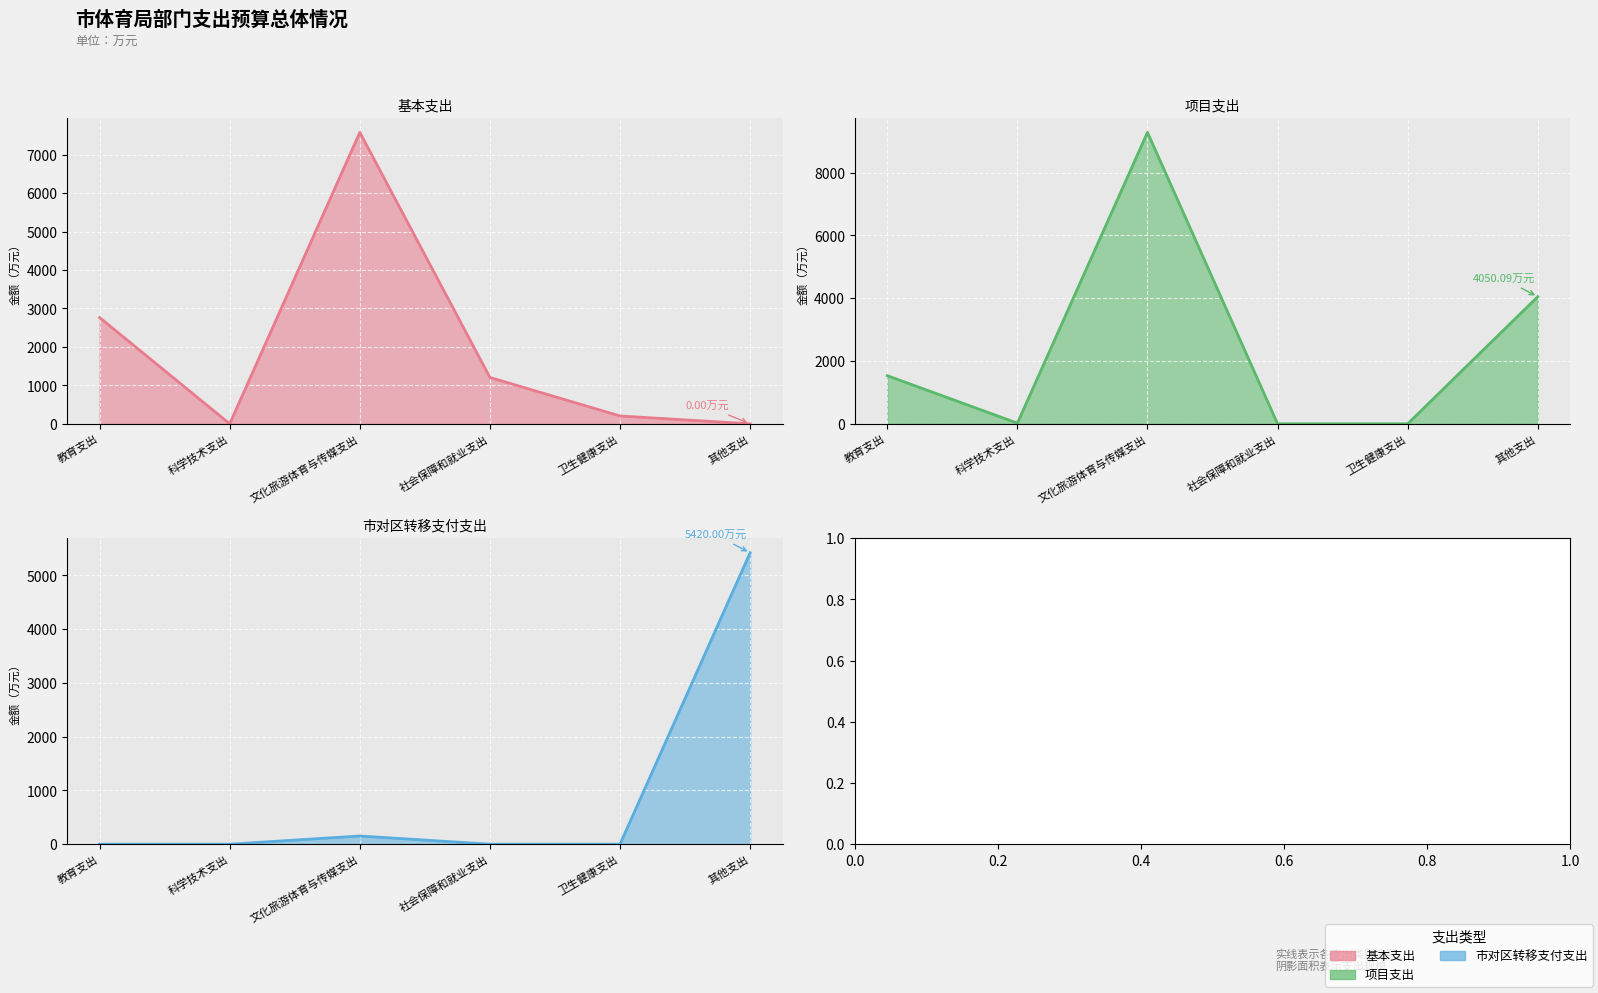

What is the difference between the highest and lowest values at 科学技术支出?

21.0